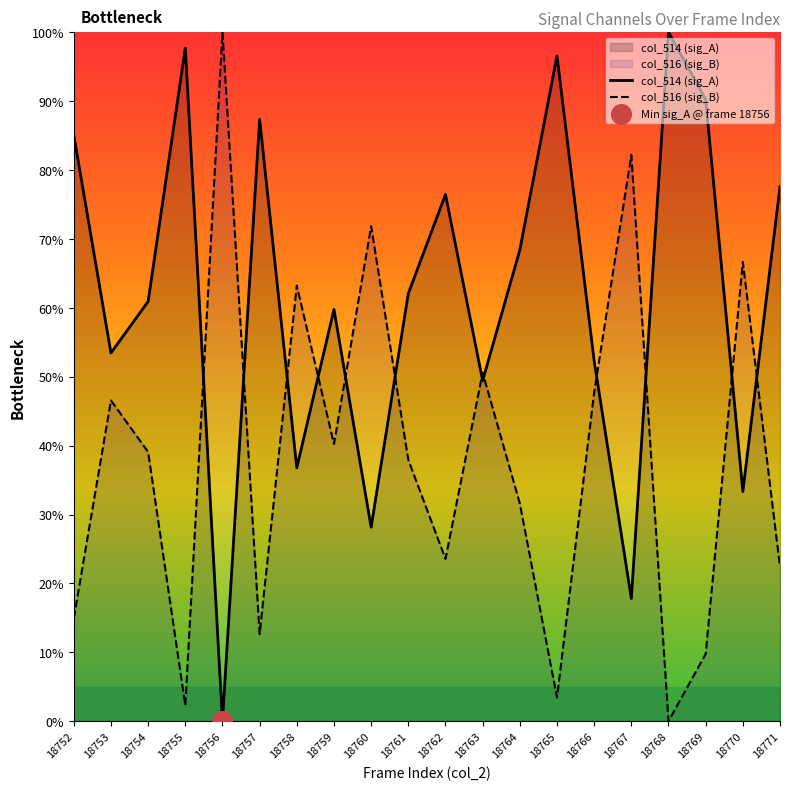

Which series has the largest total across all categories?

col_514 (sig_A)